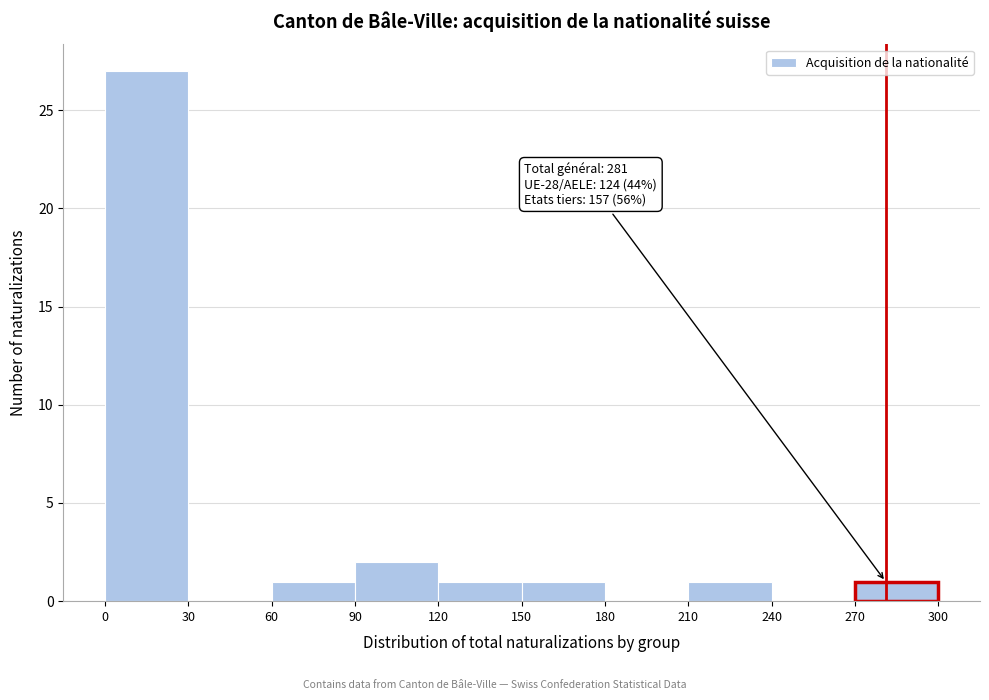

Which range on the x-axis has the tallest bar?

0 to 30